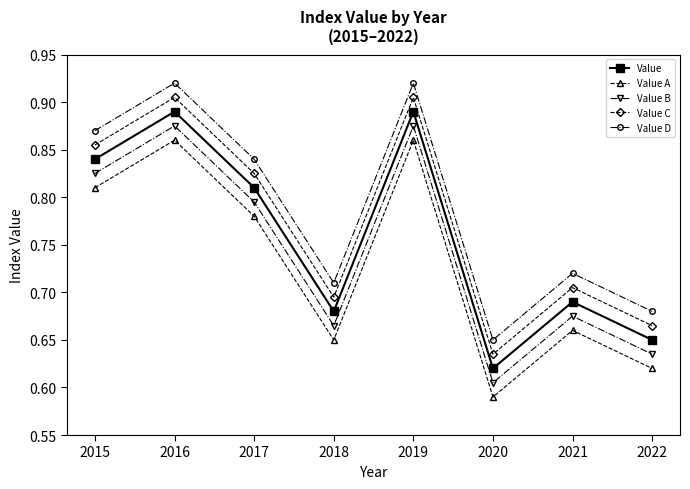

What is the sum of all Value A values?

5.8